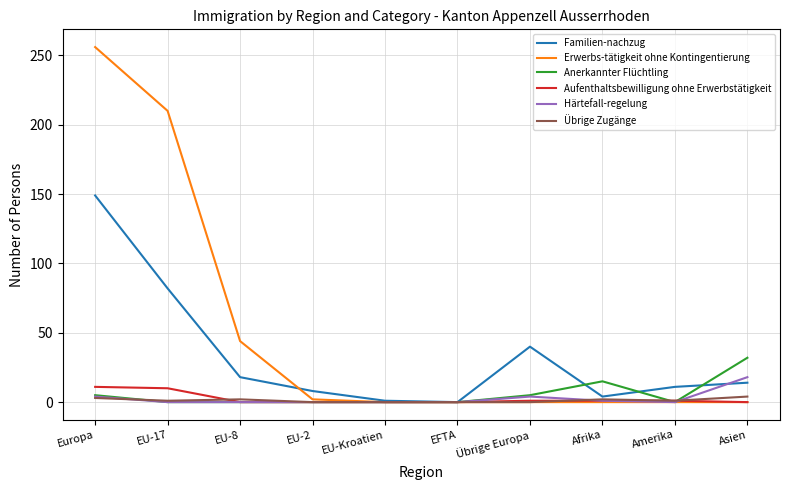

What is the sum of all Übrige Zugänge values?

13